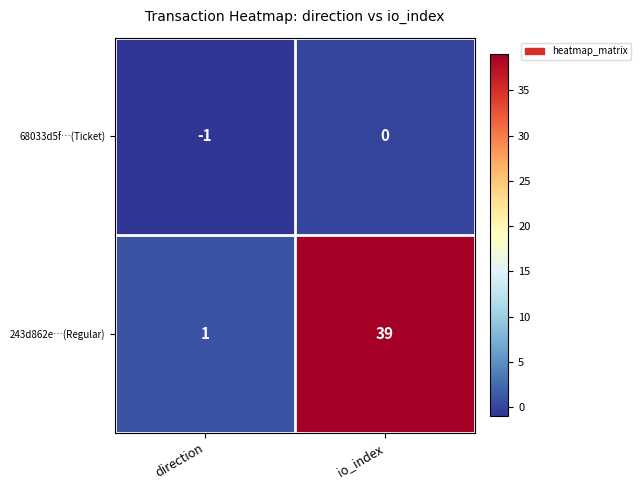

At how many categories does at least one series exceed 23?

1